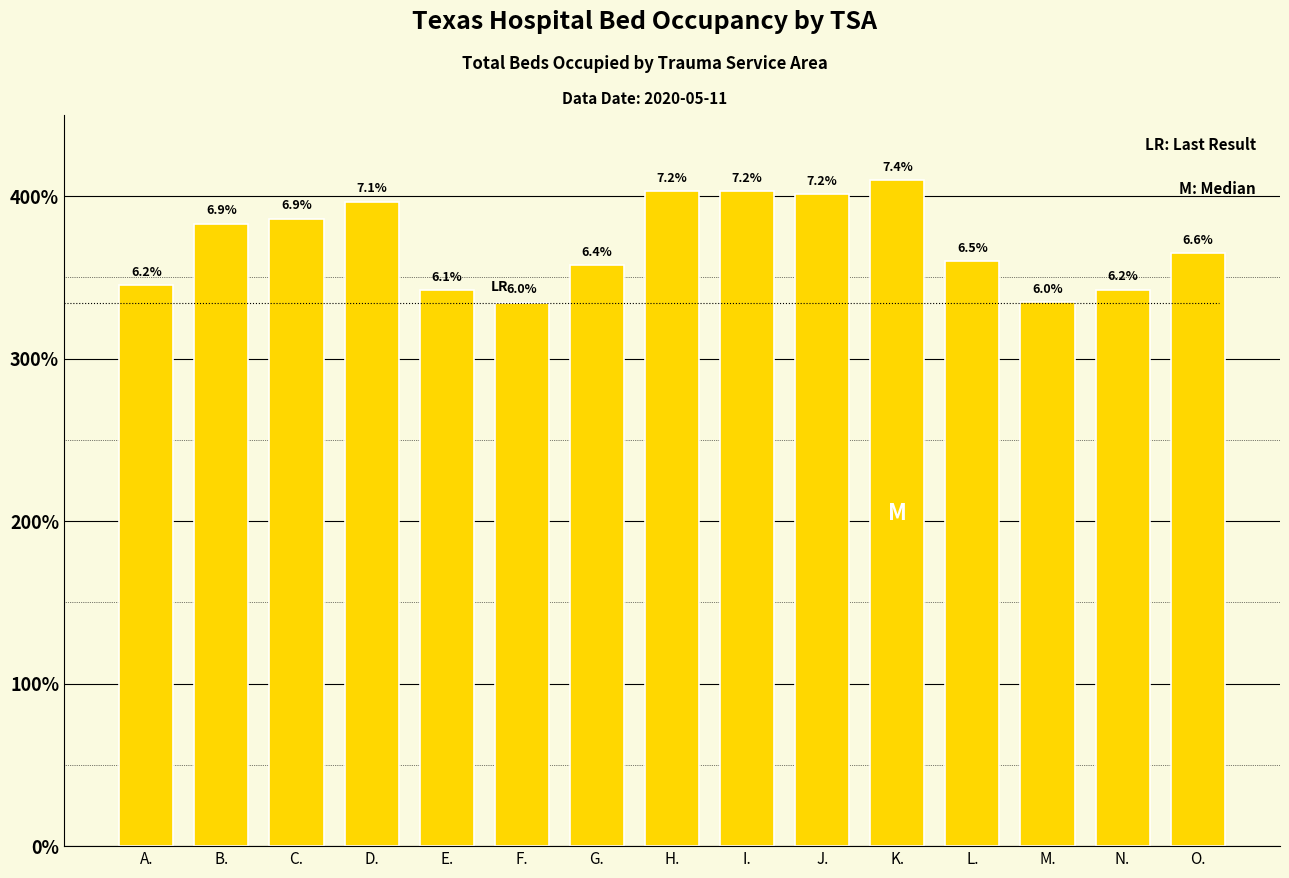

Reading right to left, list all the values displayed in this chart.

36501	34246	33489	35987	40977	40132	40321	40313	35767	33455	34208	39654	38626	38292	34519